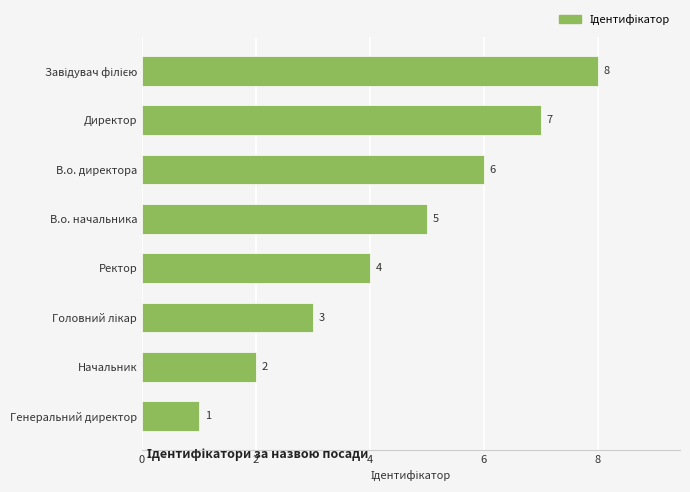

Between Генеральний директор and В.о. начальника, which is larger?

В.о. начальника